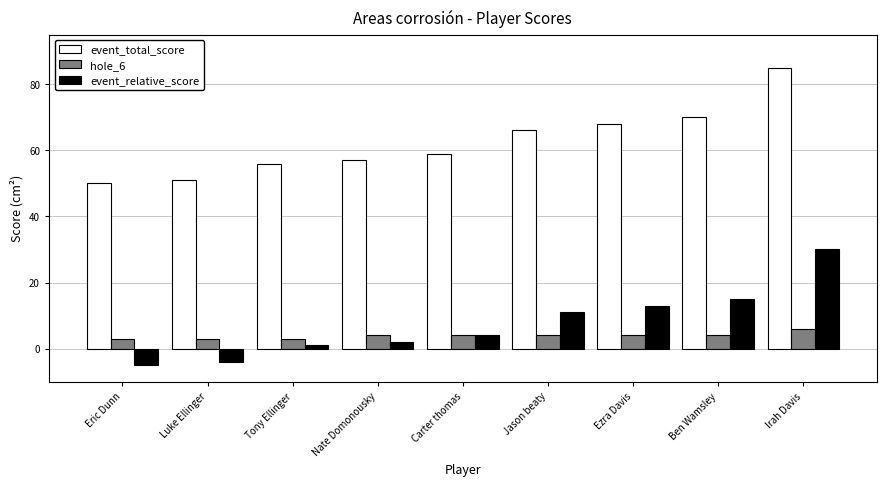

Is it true that hole_6 equals 4 at Ben Wamsley?

True